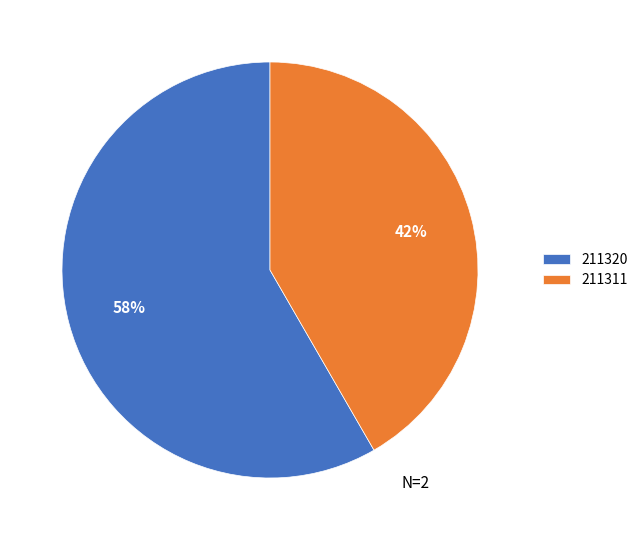

Combined, do 211311 and 211320 account for over 50%?

Yes